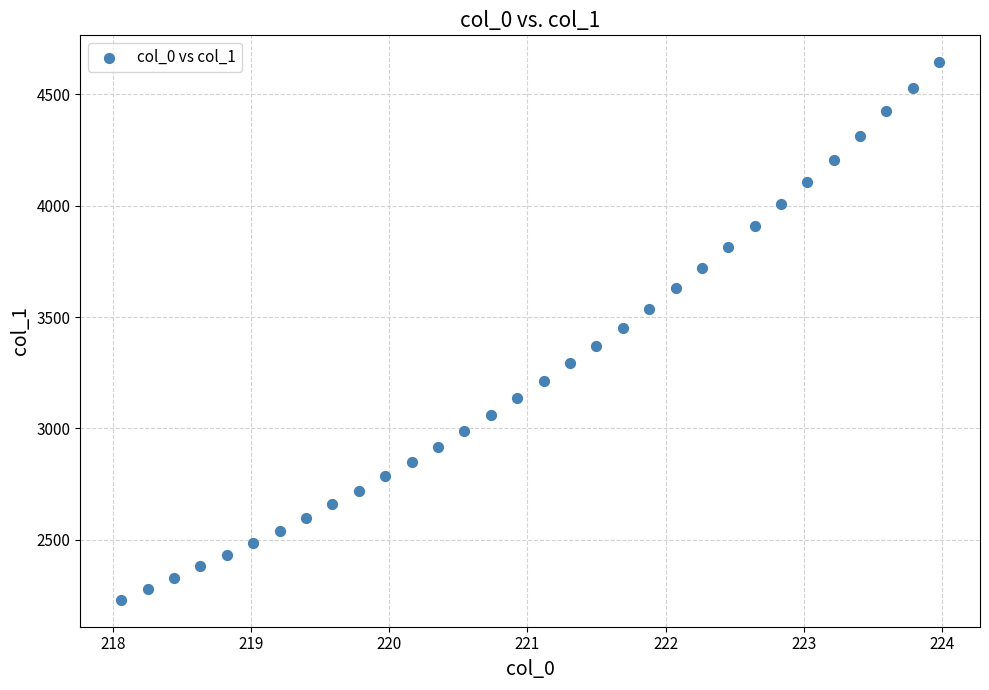

What is the range of X values (max minus min)?

5.9